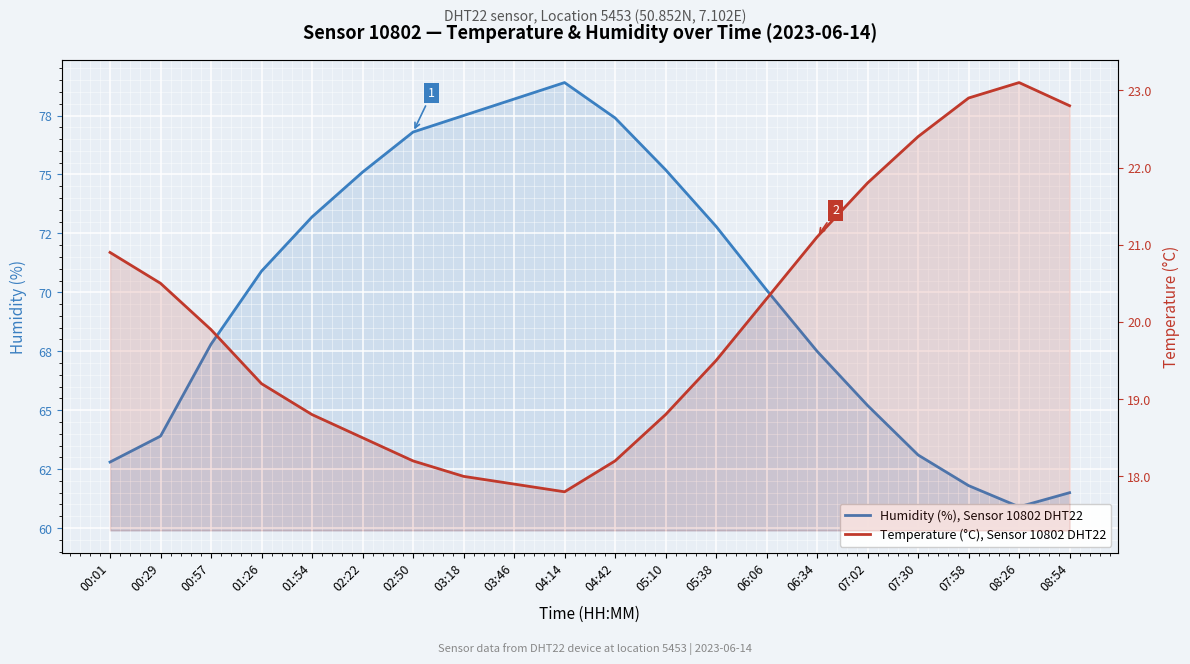

True or false: Temperature (°C), Sensor 10802 DHT22 has a value of 8.8 at 04:42.

False